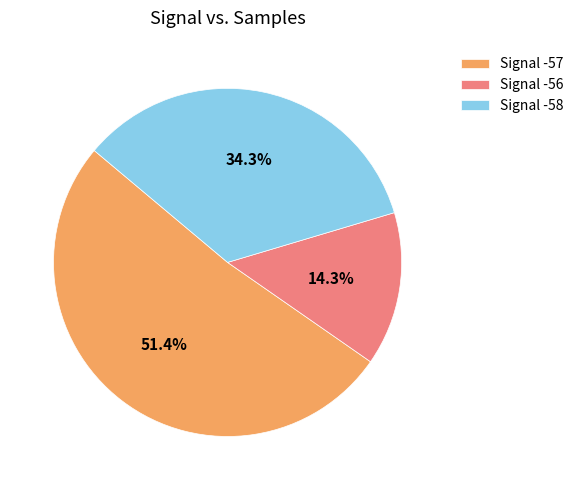

What portion of the pie excludes Signal -57?

48.6%